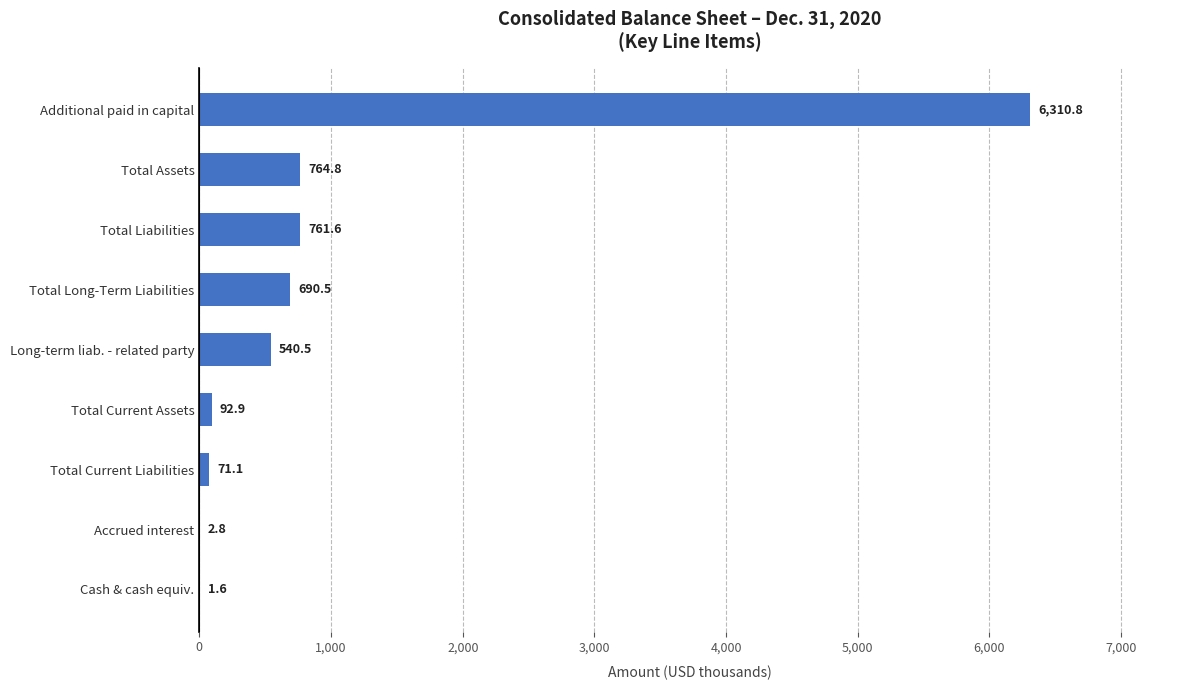

At which label is the value closest to 3156?

Total Assets